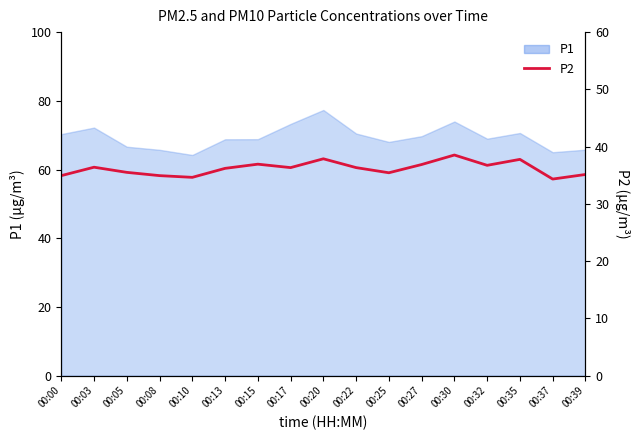

What is the value of the 8th point from the left?

36.3